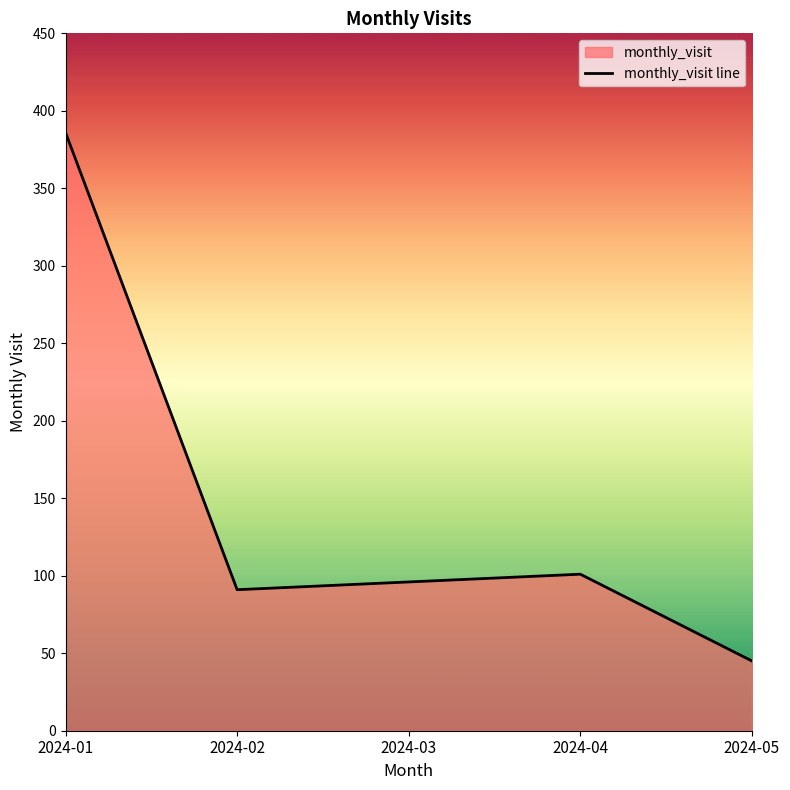

True or false: the data shows 101 at 2024-04.

True